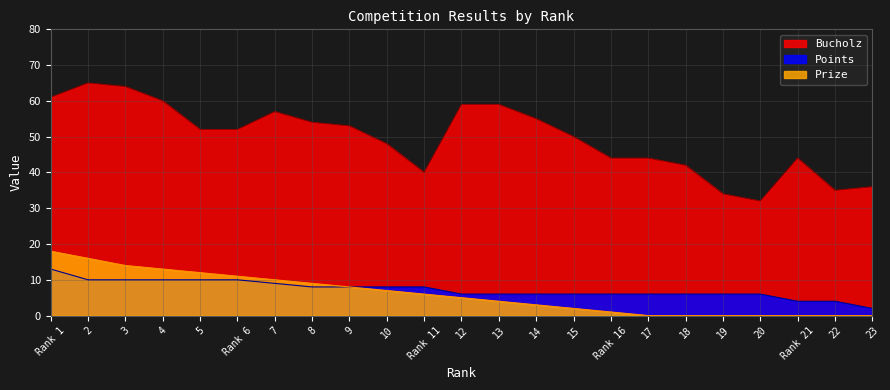

How many data points does each series have?

23